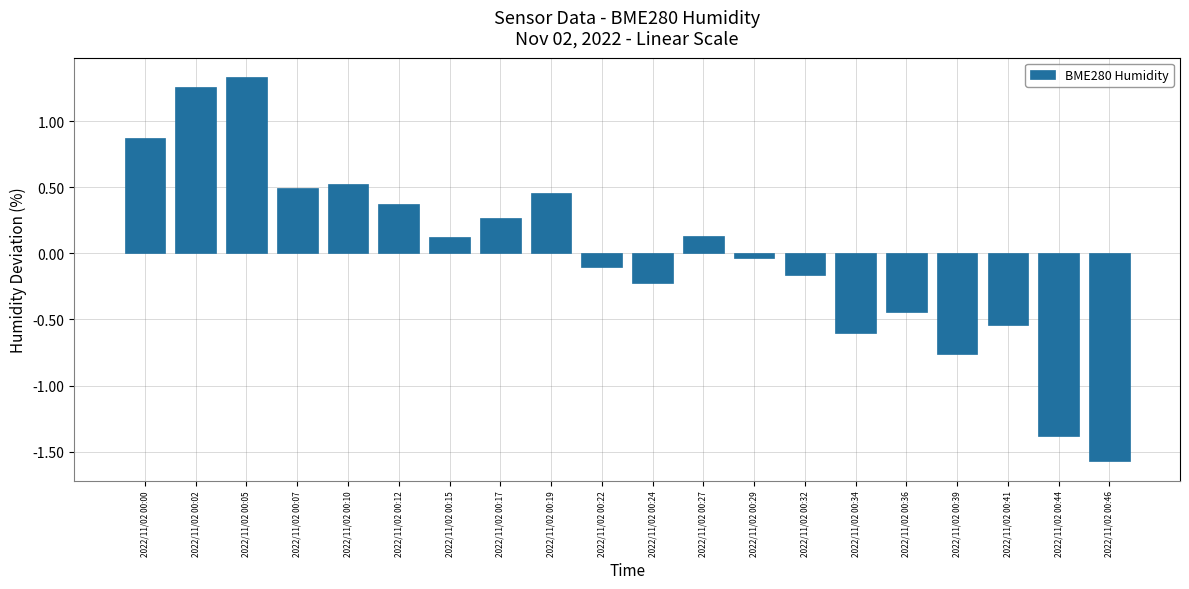

How many values are above zero?

10